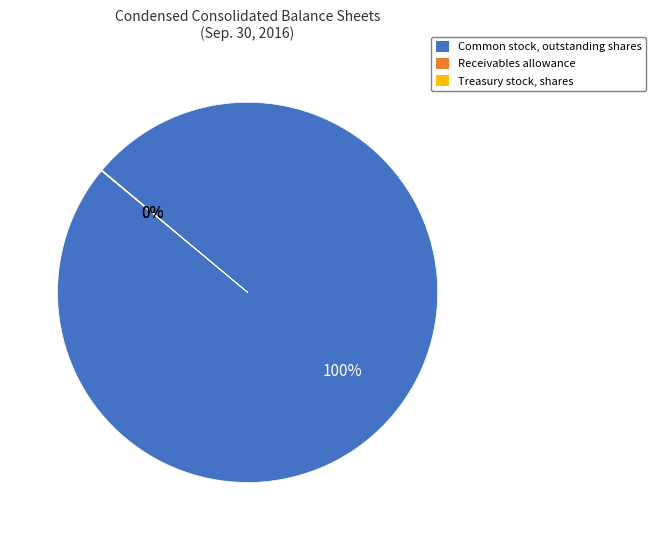

To the nearest percent, what is the average slice percentage?

33%